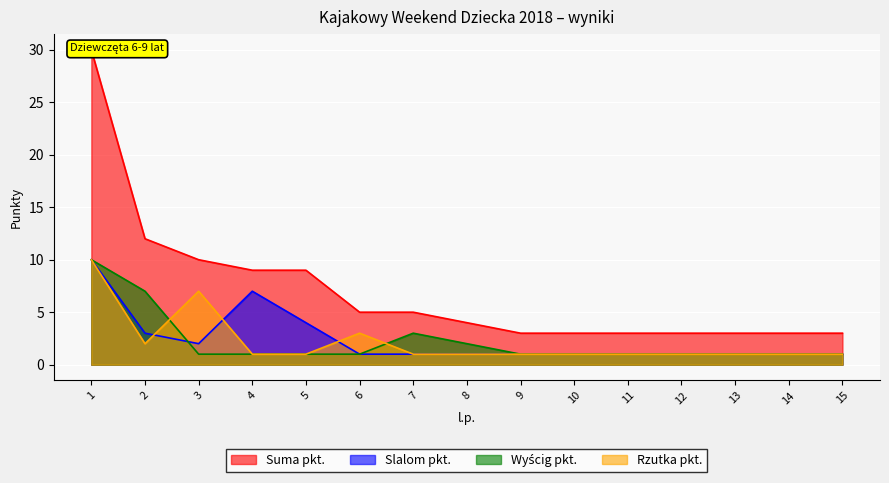

Is it true that Suma pkt. equals 10 at 3?

True